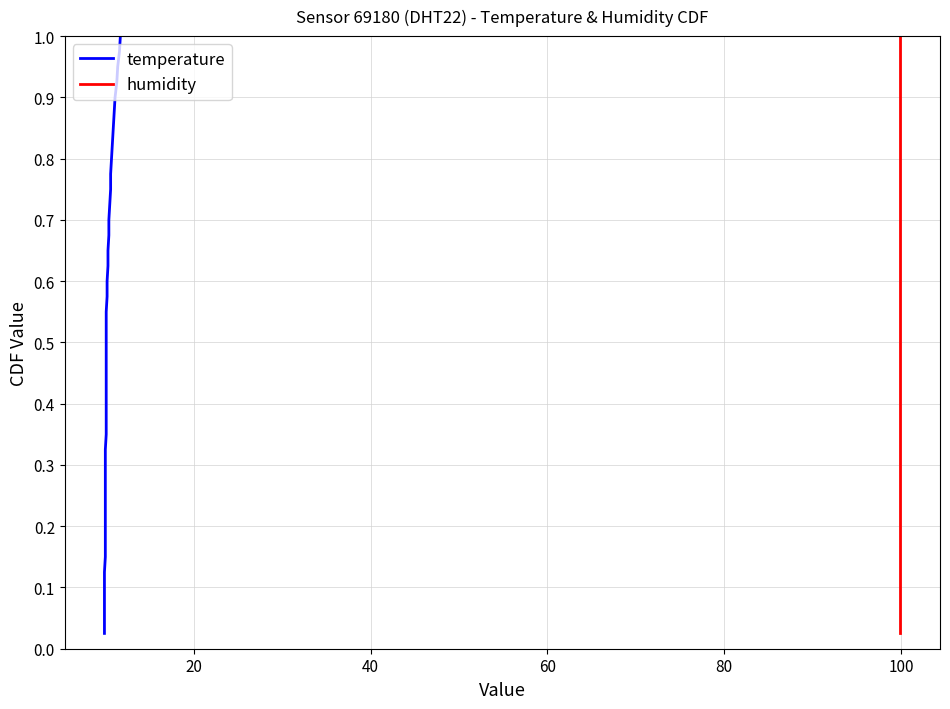

What is the difference between the maximum and minimum values in the temperature series?

1.0